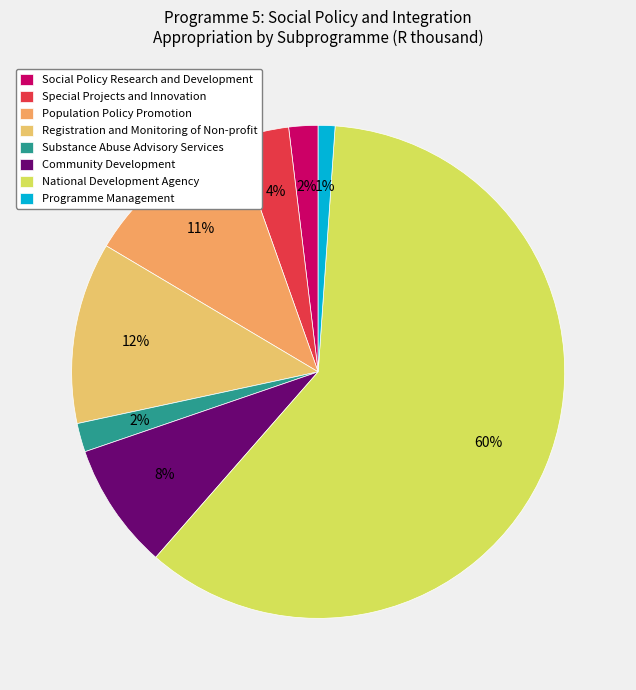

Combined, do Population Policy Promotion and Programme Management account for over 50%?

No